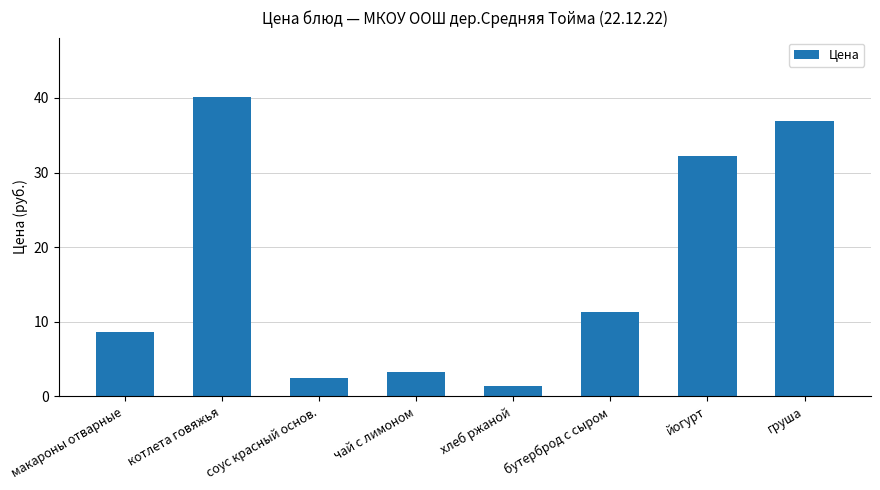

What is the value of the 1st bar from the left?

8.6